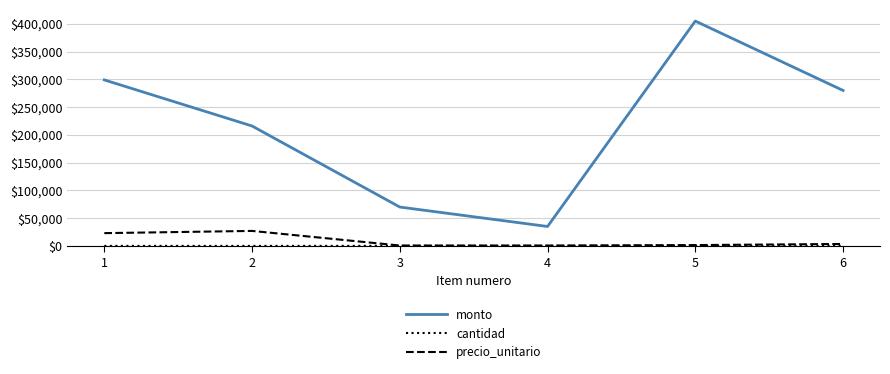

Between 3 and 6, which series saw the biggest shift?

monto